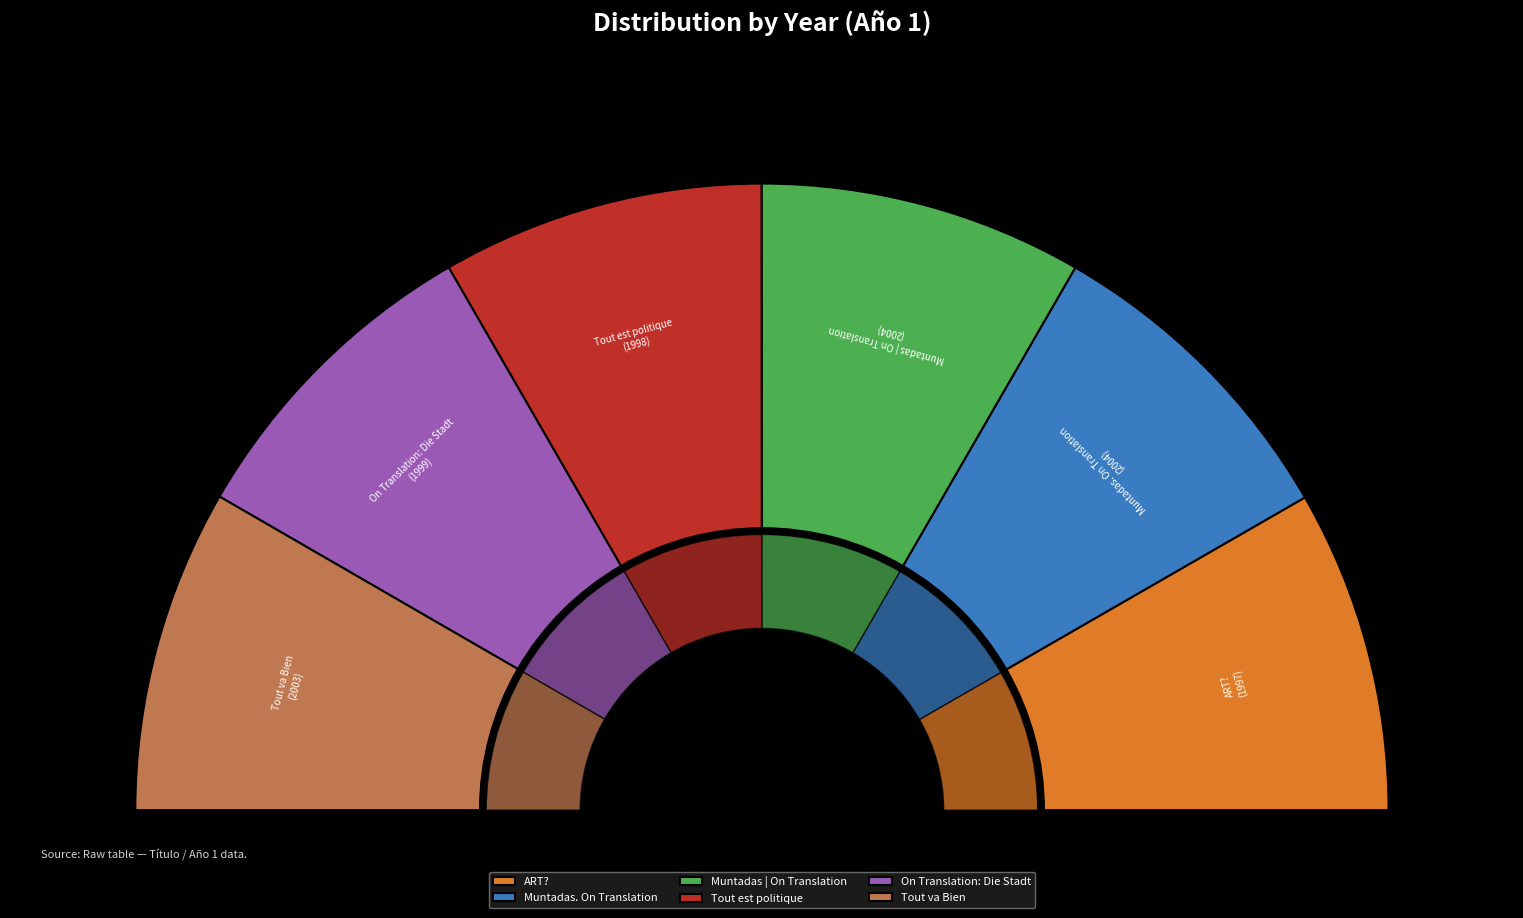

What percentage do Muntadas. On Translation and Muntadas | On Translation together represent?

33.4%